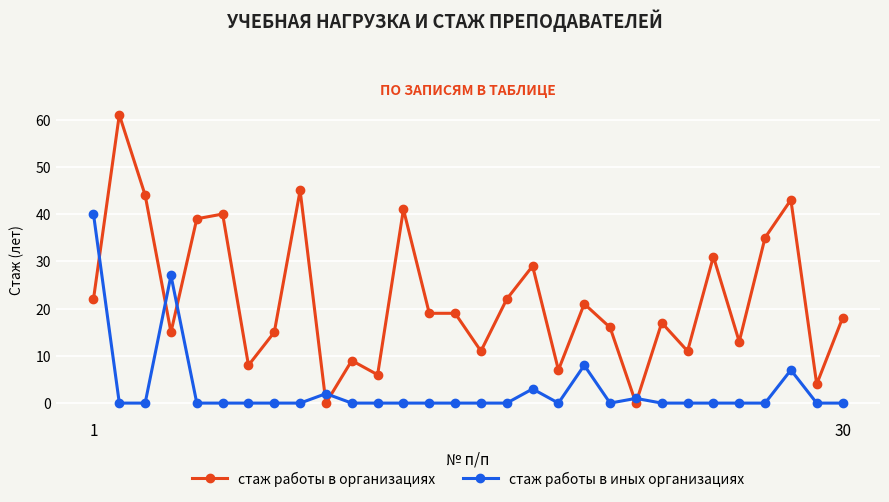

True or false: стаж работы в иных организациях and стаж работы в организациях intersect in this chart.

True